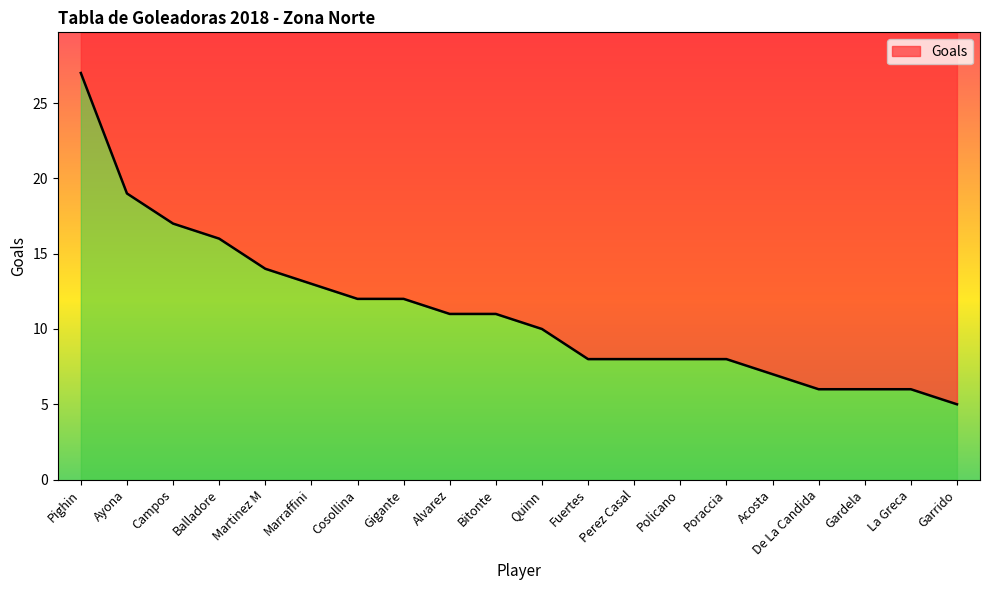

The chart shows a value of 30 at Campos. True or false?

False